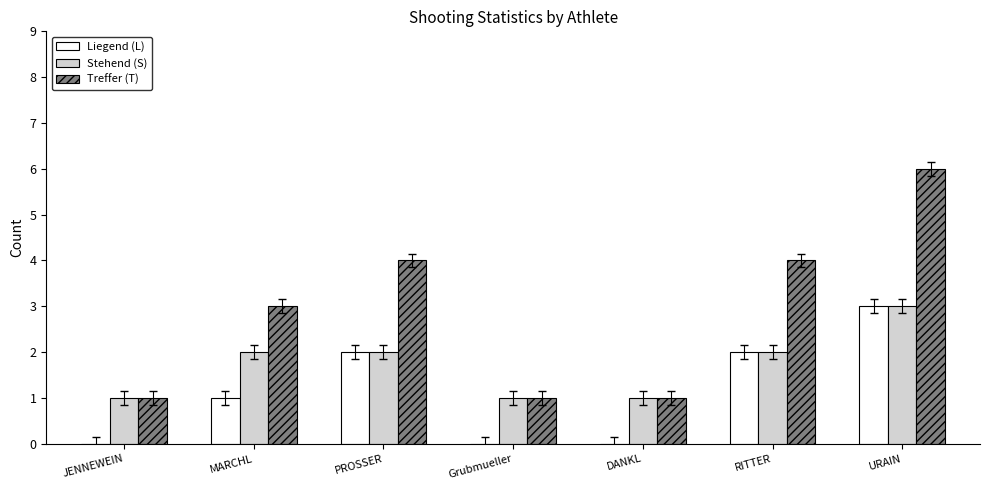

How many Treffer (T) values are between 1 and 4?

6